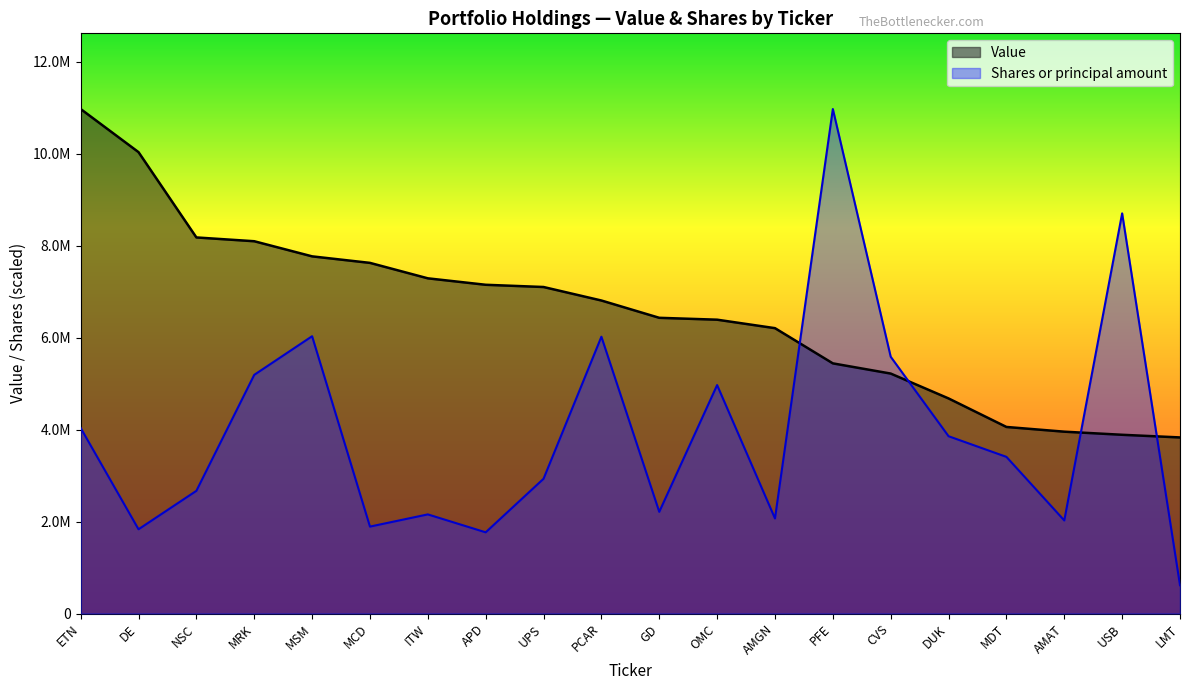

What is the minimum value for Shares or principal amount?

615107.2